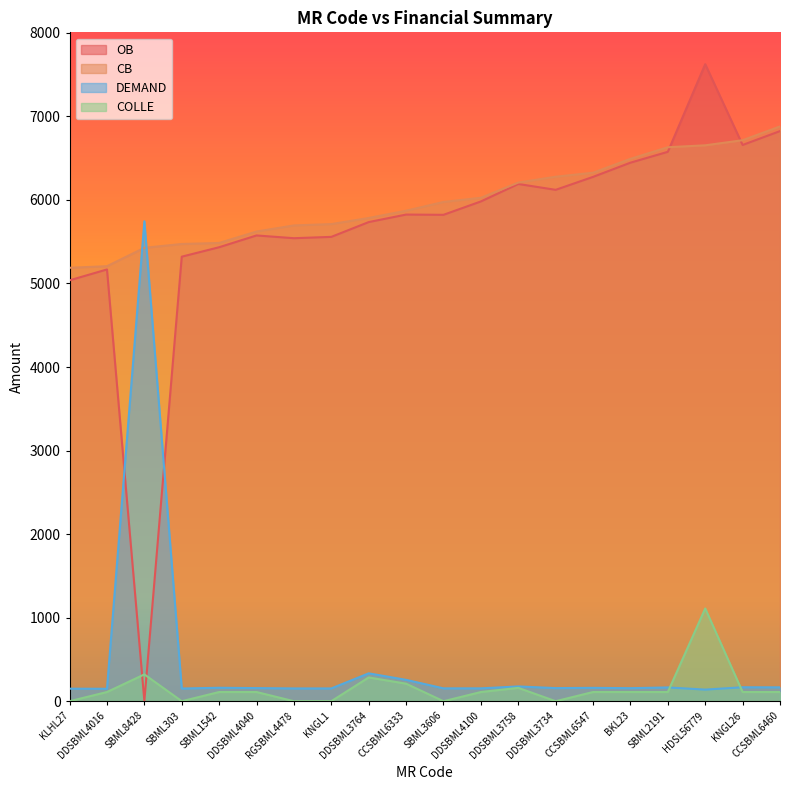

What is the value of the OB point at the 8th from the left?

5558.0